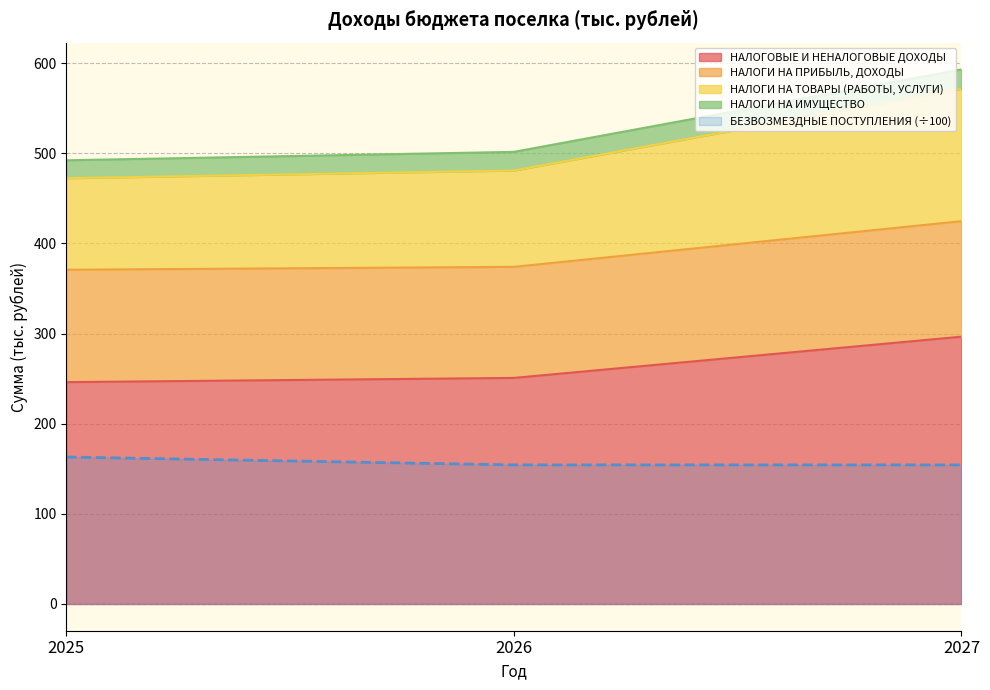

What is the difference between the НАЛОГОВЫЕ И НЕНАЛОГОВЫЕ ДОХОДЫ values at 2026 and 2027?

45.7